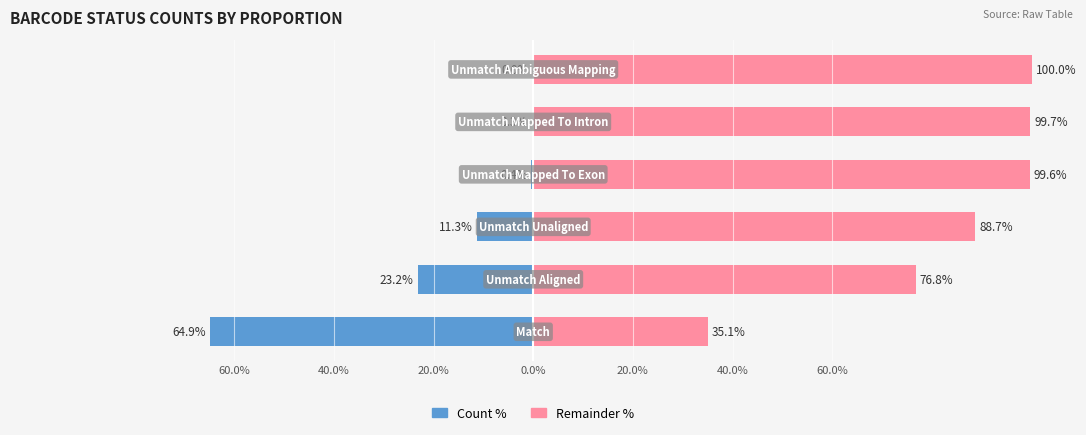

Which series has the largest total across all categories?

Remainder